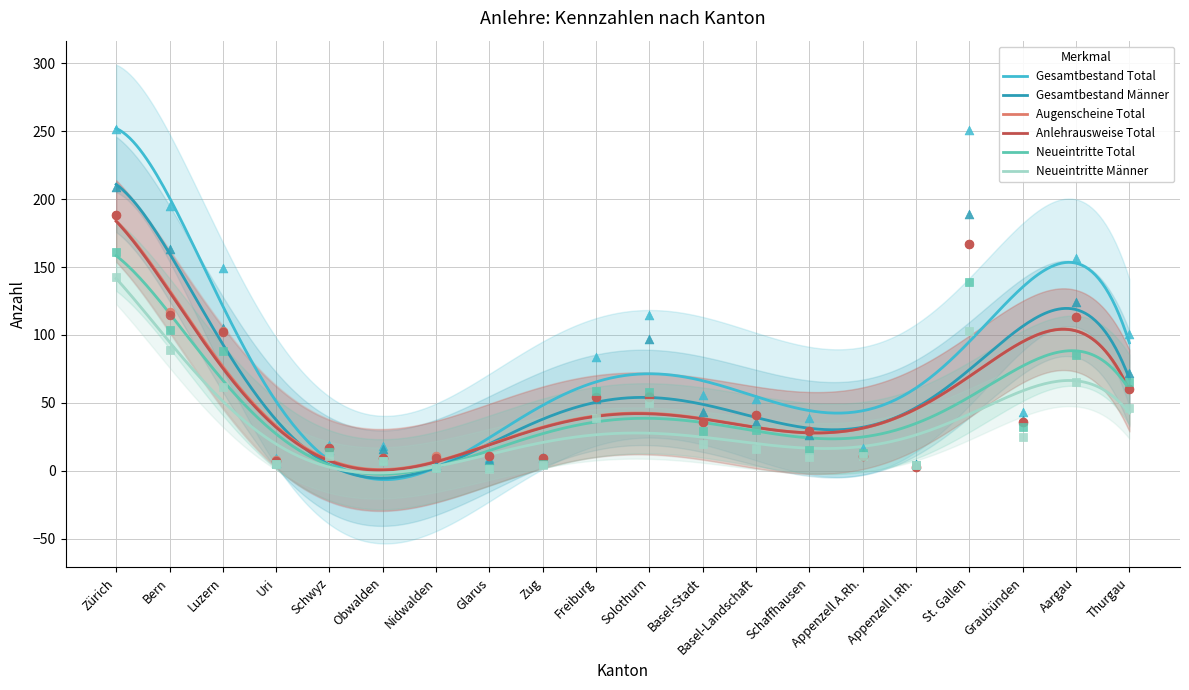

What are all the series names shown in the legend?

Gesamtbestand Total, Gesamtbestand Männer, Augenscheine Total, Anlehrausweise Total, Neueintritte Total, Neueintritte Männer